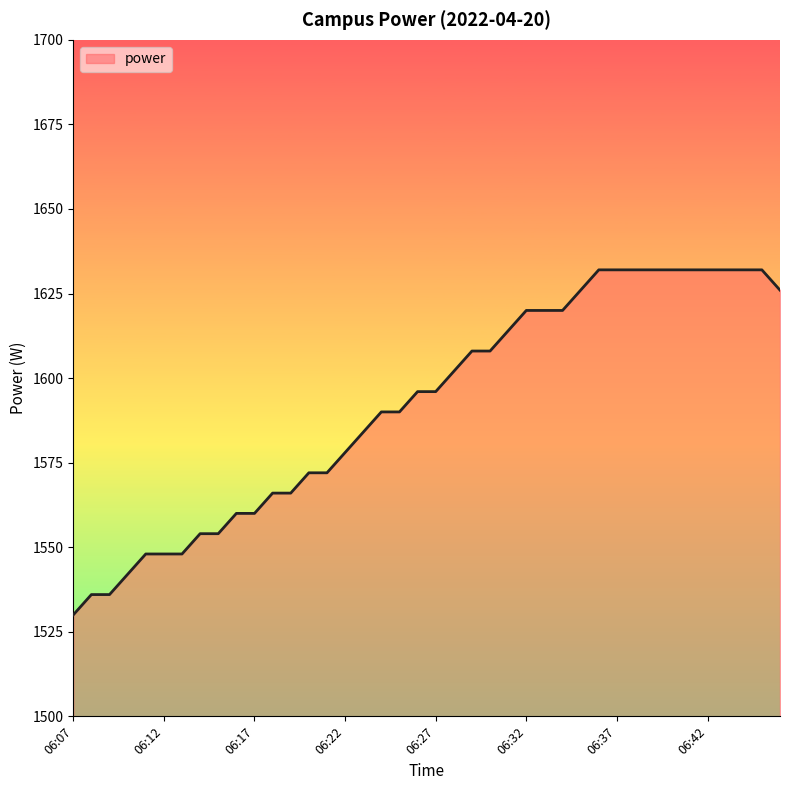

What is the difference between the maximum and minimum values?

102